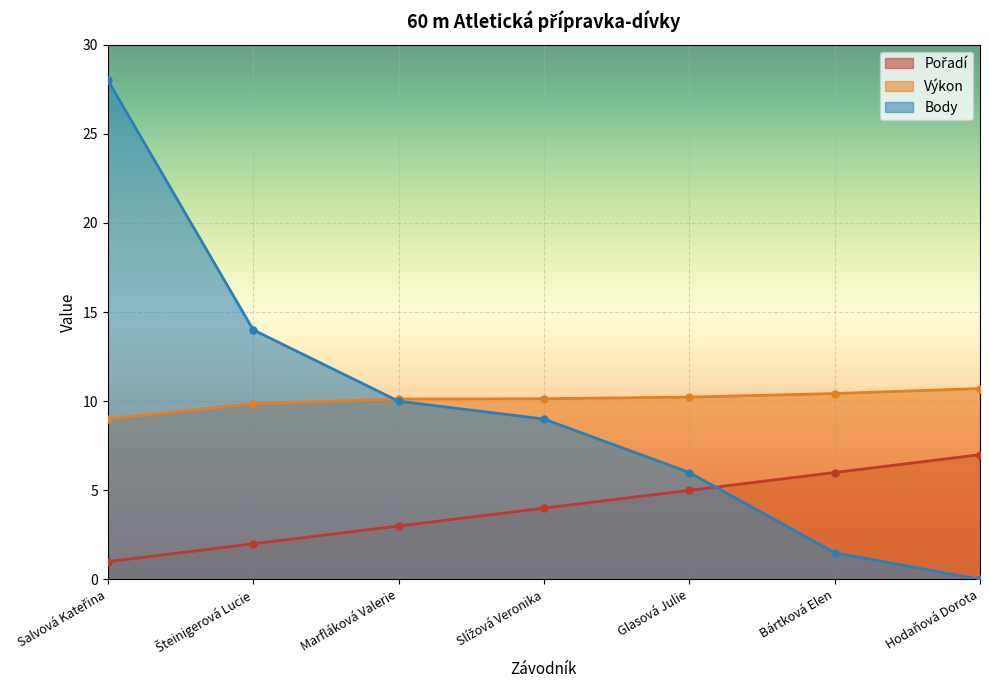

Reading left to right, extract all data points from this chart.

Pořadí: 1.0	2.0	3.0	4.0	5.0	6.0	7.0
Výkon: 9.0	9.9	10.1	10.1	10.2	10.4	10.7
Body: 28.0	14.0	10.0	9.0	6.0	1.5	0.0